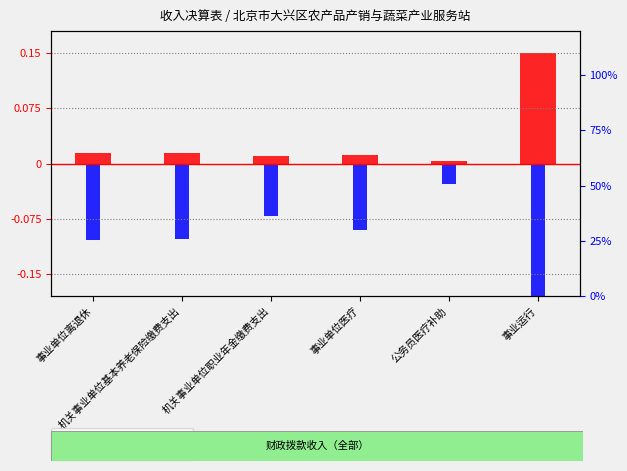

What is the difference between the highest and lowest values at 机关事业单位基本养老保险缴费支出?

0.1